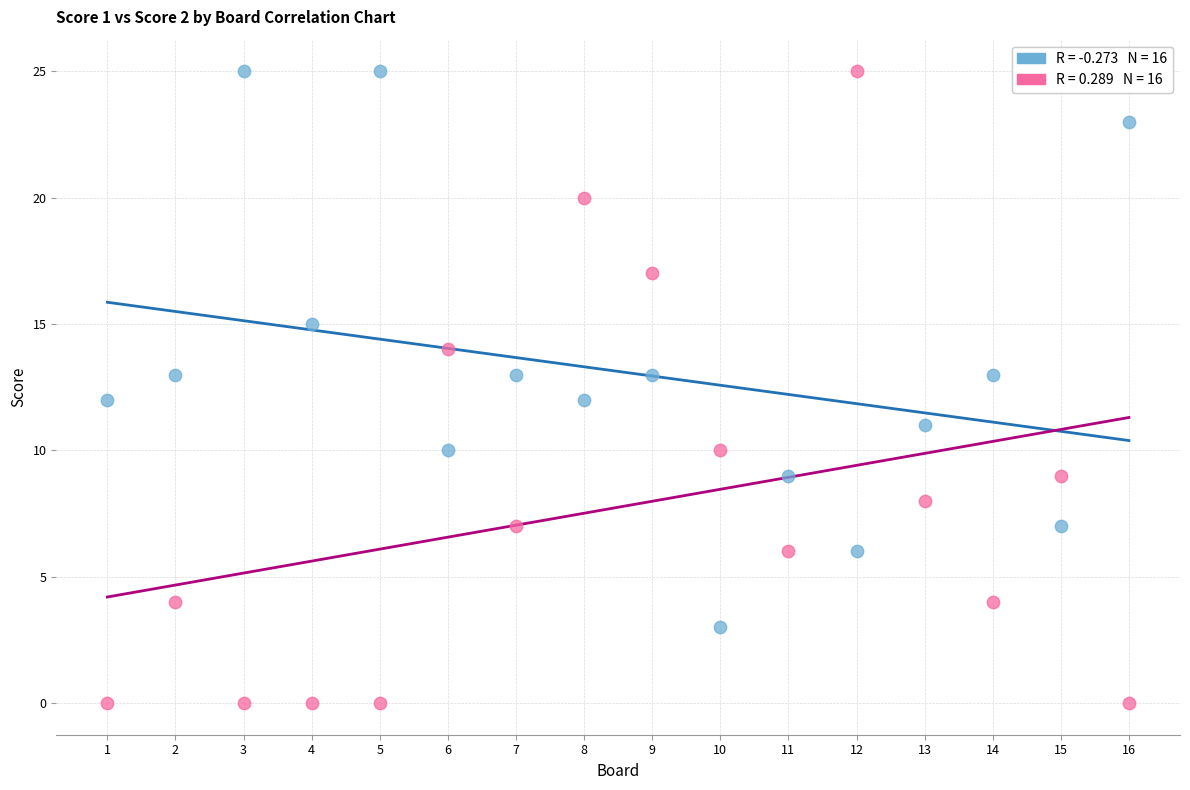

Across all data points, what is the range of X values (max minus min)?

15